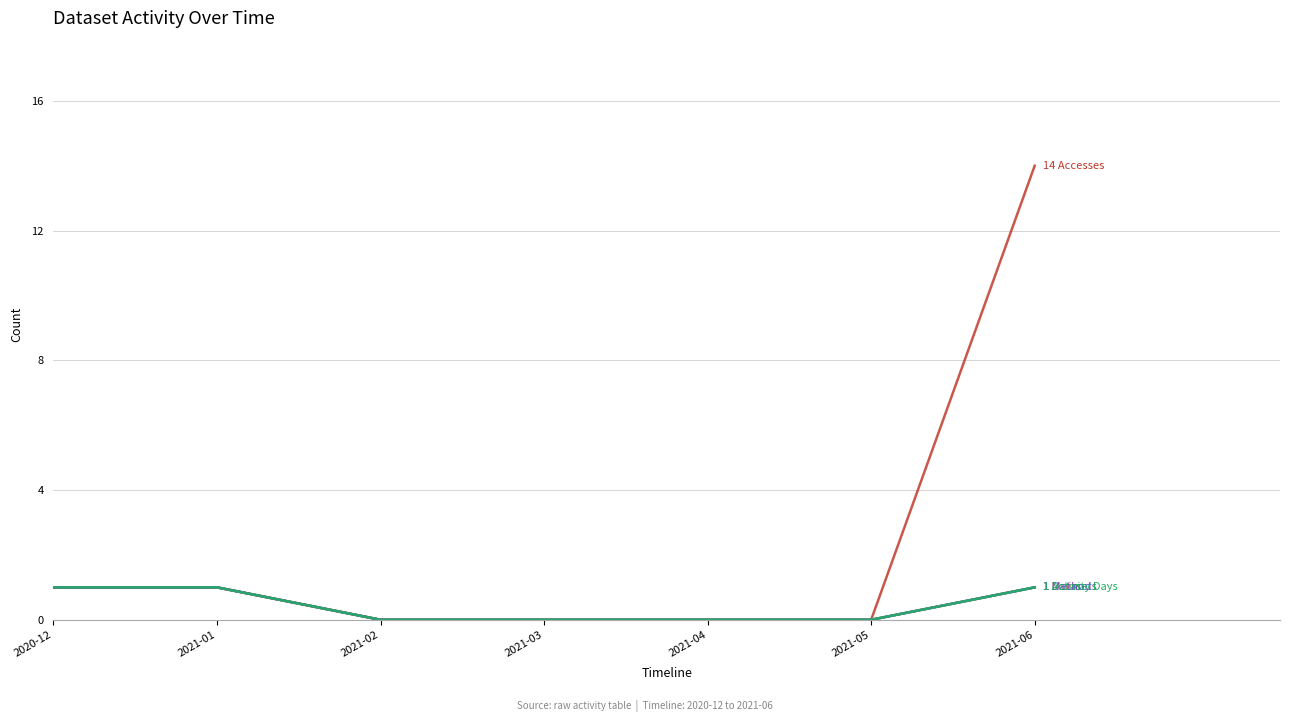

Does the chart have visible grid lines?

Yes